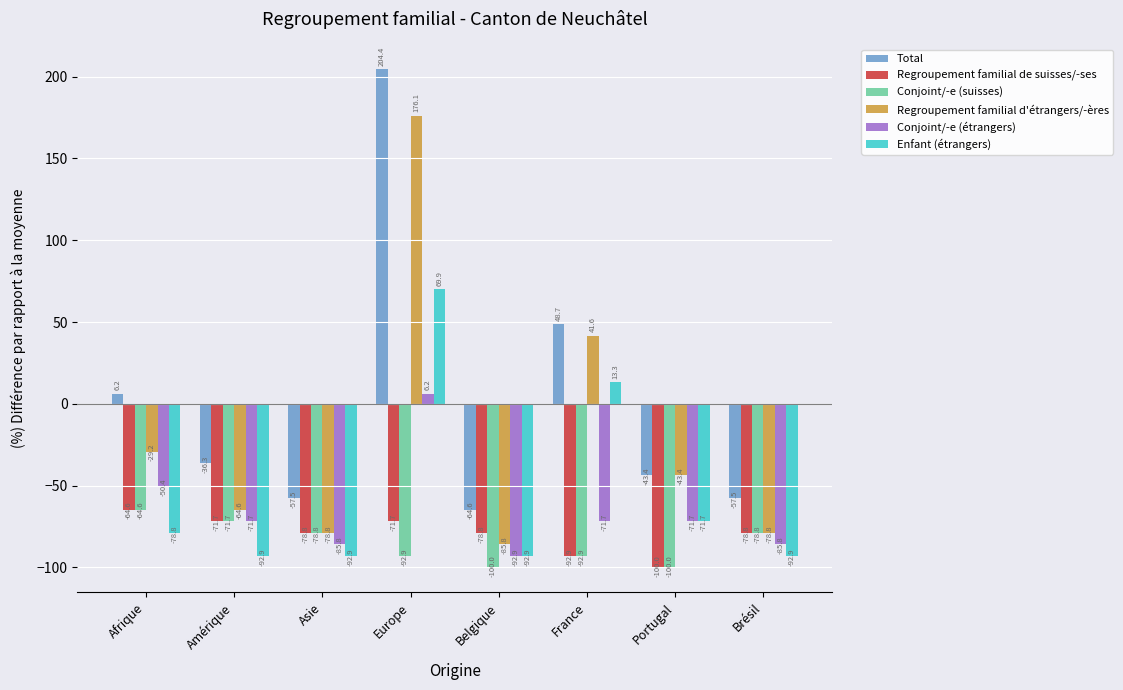

At which category is the sum across all series the highest?

Europe